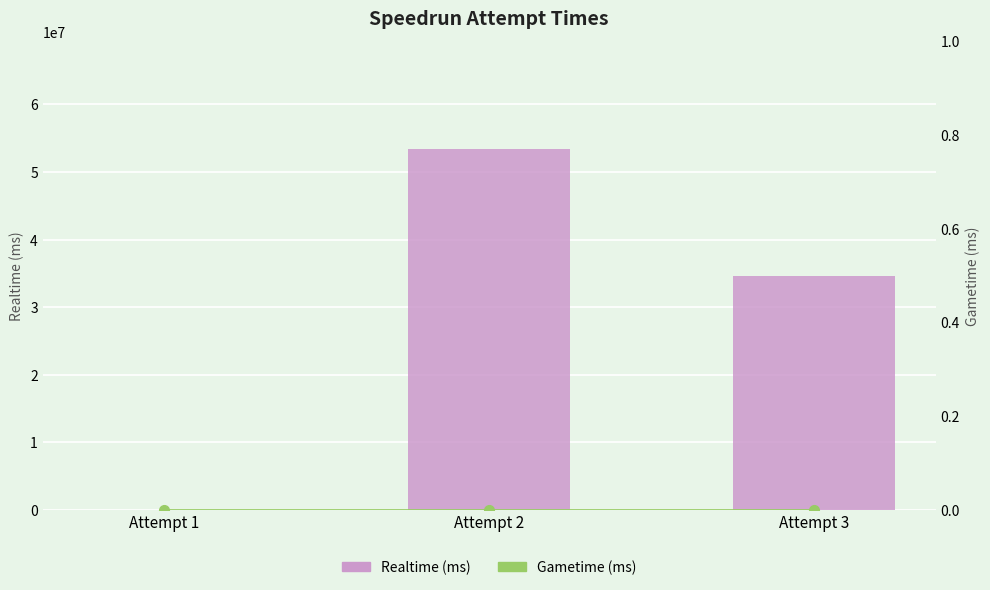

What is the maximum value shown in the chart?

53355379